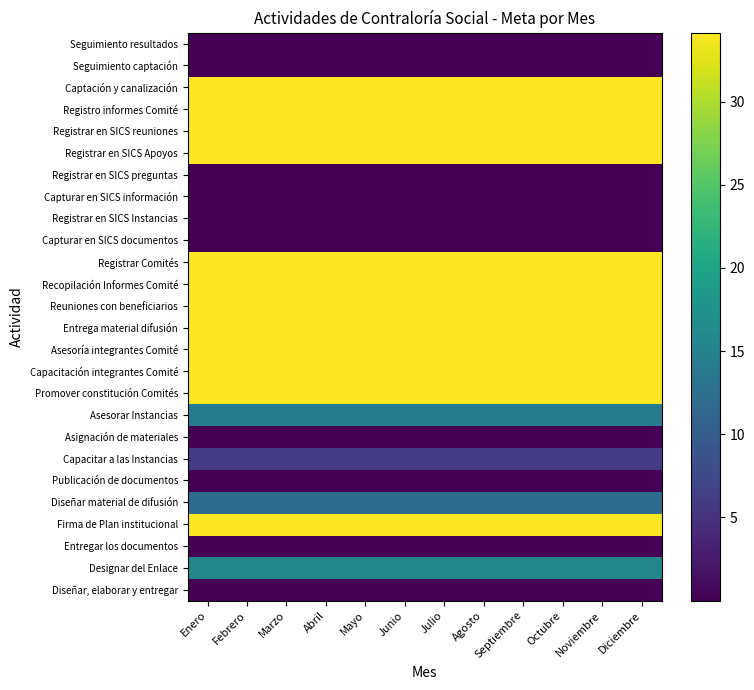

Reading left to right, list all the values displayed in this chart.

Diseñar, elaborar y entregar: Enero=0.0	Febrero=0.0	Marzo=0.0	Abril=0.0	Mayo=0.0	Junio=0.0	Julio=0.0	Agosto=0.0	Septiembre=0.0	Octubre=0.0	Noviembre=0.0	Diciembre=0.0
Designar del Enlace: Enero=15.6	Febrero=15.6	Marzo=15.6	Abril=15.6	Mayo=15.6	Junio=15.6	Julio=15.6	Agosto=15.6	Septiembre=15.6	Octubre=15.6	Noviembre=15.6	Diciembre=15.6
Entregar los documentos: Enero=0.0	Febrero=0.0	Marzo=0.0	Abril=0.0	Mayo=0.0	Junio=0.0	Julio=0.0	Agosto=0.0	Septiembre=0.0	Octubre=0.0	Noviembre=0.0	Diciembre=0.0
Firma de Plan institucional: Enero=34.2	Febrero=34.2	Marzo=34.2	Abril=34.2	Mayo=34.2	Junio=34.2	Julio=34.2	Agosto=34.2	Septiembre=34.2	Octubre=34.2	Noviembre=34.2	Diciembre=34.2
Diseñar material de difusión: Enero=12.0	Febrero=12.0	Marzo=12.0	Abril=12.0	Mayo=12.0	Junio=12.0	Julio=12.0	Agosto=12.0	Septiembre=12.0	Octubre=12.0	Noviembre=12.0	Diciembre=12.0
Publicación de documentos: Enero=0.0	Febrero=0.0	Marzo=0.0	Abril=0.0	Mayo=0.0	Junio=0.0	Julio=0.0	Agosto=0.0	Septiembre=0.0	Octubre=0.0	Noviembre=0.0	Diciembre=0.0
Capacitar a las Instancias: Enero=6.0	Febrero=6.0	Marzo=6.0	Abril=6.0	Mayo=6.0	Junio=6.0	Julio=6.0	Agosto=6.0	Septiembre=6.0	Octubre=6.0	Noviembre=6.0	Diciembre=6.0
Asignación de materiales: Enero=0.0	Febrero=0.0	Marzo=0.0	Abril=0.0	Mayo=0.0	Junio=0.0	Julio=0.0	Agosto=0.0	Septiembre=0.0	Octubre=0.0	Noviembre=0.0	Diciembre=0.0
Asesorar Instancias: Enero=14.0	Febrero=14.0	Marzo=14.0	Abril=14.0	Mayo=14.0	Junio=14.0	Julio=14.0	Agosto=14.0	Septiembre=14.0	Octubre=14.0	Noviembre=14.0	Diciembre=14.0
Promover constitución Comités: Enero=34.2	Febrero=34.2	Marzo=34.2	Abril=34.2	Mayo=34.2	Junio=34.2	Julio=34.2	Agosto=34.2	Septiembre=34.2	Octubre=34.2	Noviembre=34.2	Diciembre=34.2
Capacitación integrantes Comité: Enero=34.2	Febrero=34.2	Marzo=34.2	Abril=34.2	Mayo=34.2	Junio=34.2	Julio=34.2	Agosto=34.2	Septiembre=34.2	Octubre=34.2	Noviembre=34.2	Diciembre=34.2
Asesoría integrantes Comité: Enero=34.2	Febrero=34.2	Marzo=34.2	Abril=34.2	Mayo=34.2	Junio=34.2	Julio=34.2	Agosto=34.2	Septiembre=34.2	Octubre=34.2	Noviembre=34.2	Diciembre=34.2
Entrega material difusión: Enero=34.2	Febrero=34.2	Marzo=34.2	Abril=34.2	Mayo=34.2	Junio=34.2	Julio=34.2	Agosto=34.2	Septiembre=34.2	Octubre=34.2	Noviembre=34.2	Diciembre=34.2
Reuniones con beneficiarios: Enero=34.2	Febrero=34.2	Marzo=34.2	Abril=34.2	Mayo=34.2	Junio=34.2	Julio=34.2	Agosto=34.2	Septiembre=34.2	Octubre=34.2	Noviembre=34.2	Diciembre=34.2
Recopilación Informes Comité: Enero=34.2	Febrero=34.2	Marzo=34.2	Abril=34.2	Mayo=34.2	Junio=34.2	Julio=34.2	Agosto=34.2	Septiembre=34.2	Octubre=34.2	Noviembre=34.2	Diciembre=34.2
Registrar Comités: Enero=34.2	Febrero=34.2	Marzo=34.2	Abril=34.2	Mayo=34.2	Junio=34.2	Julio=34.2	Agosto=34.2	Septiembre=34.2	Octubre=34.2	Noviembre=34.2	Diciembre=34.2
Capturar en SICS documentos: Enero=0.0	Febrero=0.0	Marzo=0.0	Abril=0.0	Mayo=0.0	Junio=0.0	Julio=0.0	Agosto=0.0	Septiembre=0.0	Octubre=0.0	Noviembre=0.0	Diciembre=0.0
Registrar en SICS Instancias: Enero=0.0	Febrero=0.0	Marzo=0.0	Abril=0.0	Mayo=0.0	Junio=0.0	Julio=0.0	Agosto=0.0	Septiembre=0.0	Octubre=0.0	Noviembre=0.0	Diciembre=0.0
Capturar en SICS información: Enero=0.0	Febrero=0.0	Marzo=0.0	Abril=0.0	Mayo=0.0	Junio=0.0	Julio=0.0	Agosto=0.0	Septiembre=0.0	Octubre=0.0	Noviembre=0.0	Diciembre=0.0
Registrar en SICS preguntas: Enero=0.0	Febrero=0.0	Marzo=0.0	Abril=0.0	Mayo=0.0	Junio=0.0	Julio=0.0	Agosto=0.0	Septiembre=0.0	Octubre=0.0	Noviembre=0.0	Diciembre=0.0
Registrar en SICS Apoyos: Enero=34.2	Febrero=34.2	Marzo=34.2	Abril=34.2	Mayo=34.2	Junio=34.2	Julio=34.2	Agosto=34.2	Septiembre=34.2	Octubre=34.2	Noviembre=34.2	Diciembre=34.2
Registrar en SICS reuniones: Enero=34.2	Febrero=34.2	Marzo=34.2	Abril=34.2	Mayo=34.2	Junio=34.2	Julio=34.2	Agosto=34.2	Septiembre=34.2	Octubre=34.2	Noviembre=34.2	Diciembre=34.2
Registro informes Comité: Enero=34.2	Febrero=34.2	Marzo=34.2	Abril=34.2	Mayo=34.2	Junio=34.2	Julio=34.2	Agosto=34.2	Septiembre=34.2	Octubre=34.2	Noviembre=34.2	Diciembre=34.2
Captación y canalización: Enero=34.2	Febrero=34.2	Marzo=34.2	Abril=34.2	Mayo=34.2	Junio=34.2	Julio=34.2	Agosto=34.2	Septiembre=34.2	Octubre=34.2	Noviembre=34.2	Diciembre=34.2
Seguimiento captación: Enero=0.0	Febrero=0.0	Marzo=0.0	Abril=0.0	Mayo=0.0	Junio=0.0	Julio=0.0	Agosto=0.0	Septiembre=0.0	Octubre=0.0	Noviembre=0.0	Diciembre=0.0
Seguimiento resultados: Enero=0.0	Febrero=0.0	Marzo=0.0	Abril=0.0	Mayo=0.0	Junio=0.0	Julio=0.0	Agosto=0.0	Septiembre=0.0	Octubre=0.0	Noviembre=0.0	Diciembre=0.0